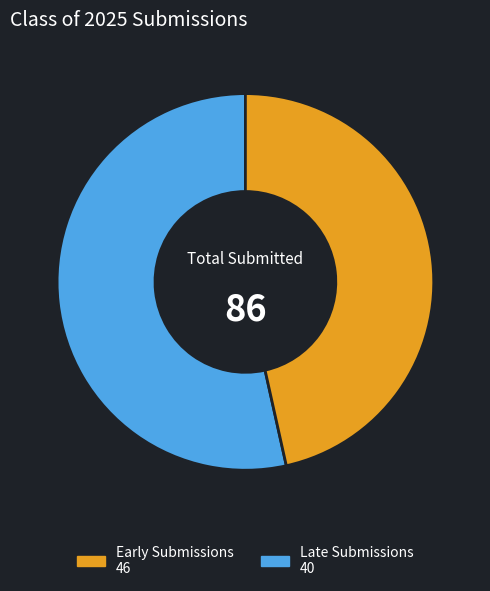

Is it true that Early Submissions 46 is 65% of the pie?

False